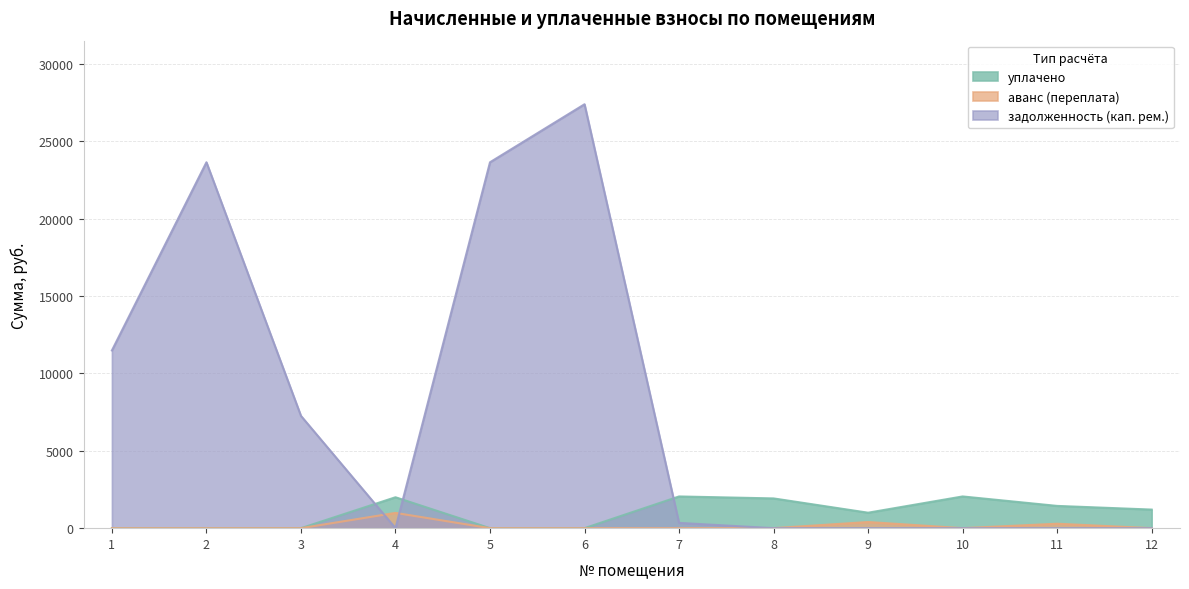

What is the average value of the уплачено series?

971.9